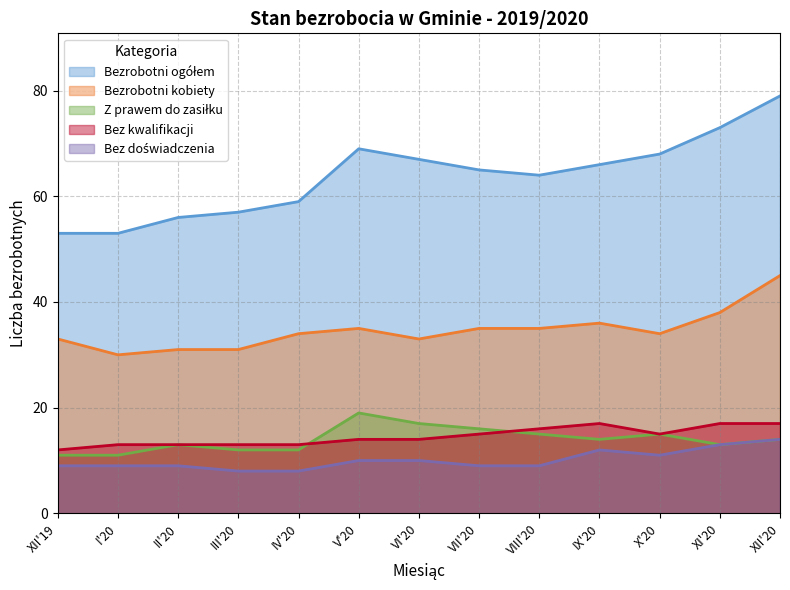

Which category has the highest value in the Bezrobotni kobiety series?

XII'20